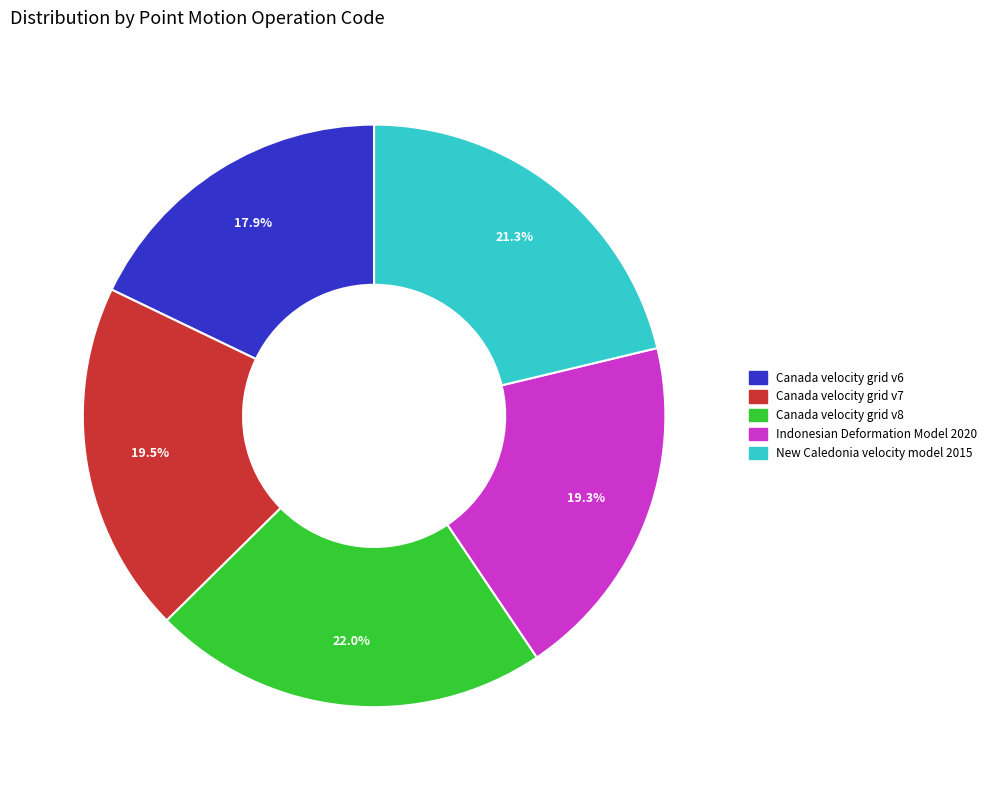

True or false: Canada velocity grid v8 accounts for 22% of the total.

True